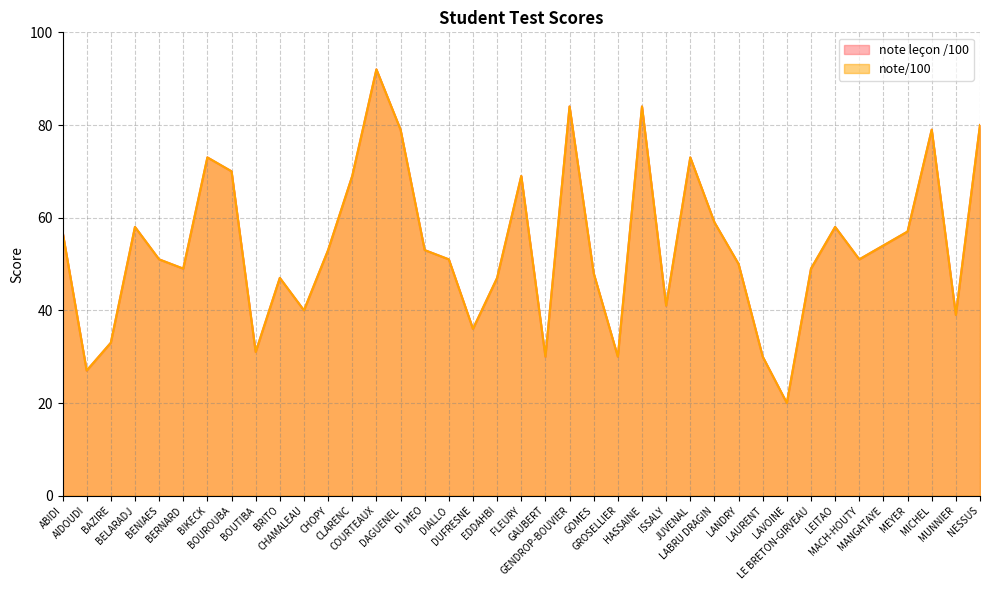

What is the label of the 29th point from the right?

CHAMALEAU